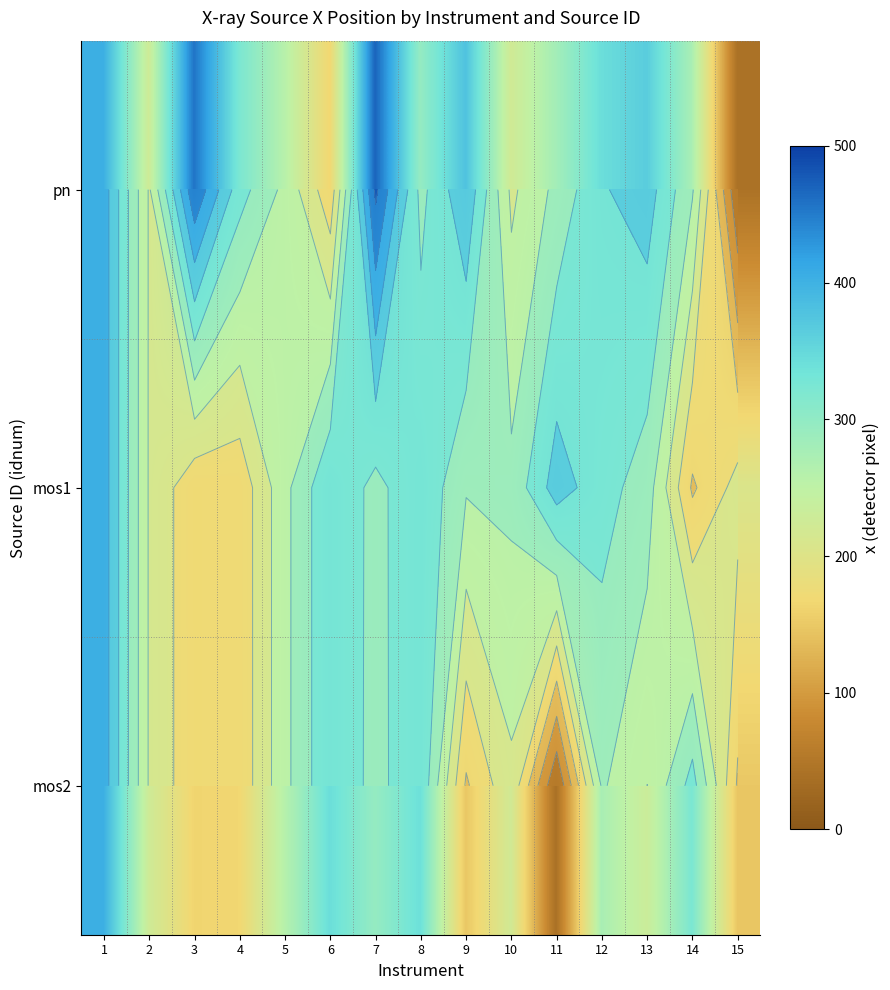

At which label does pn reach its peak?

7